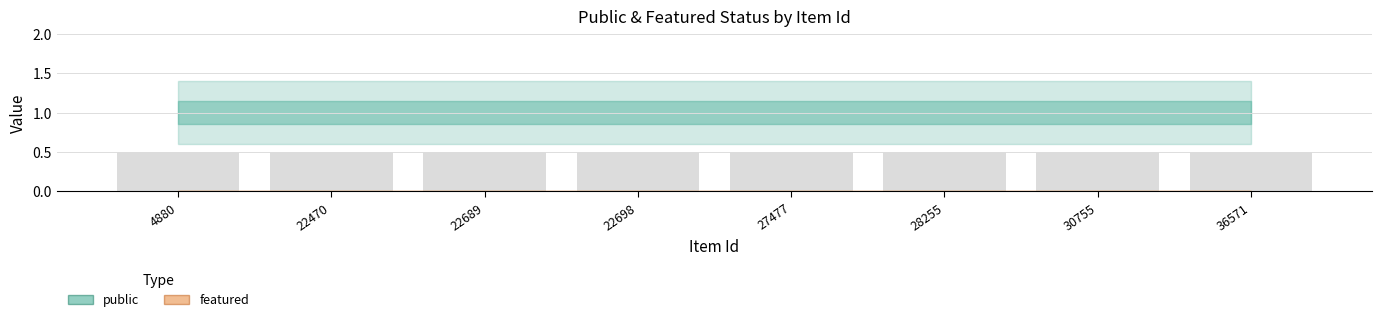

The featured series shows 0 at 30755. True or false?

True